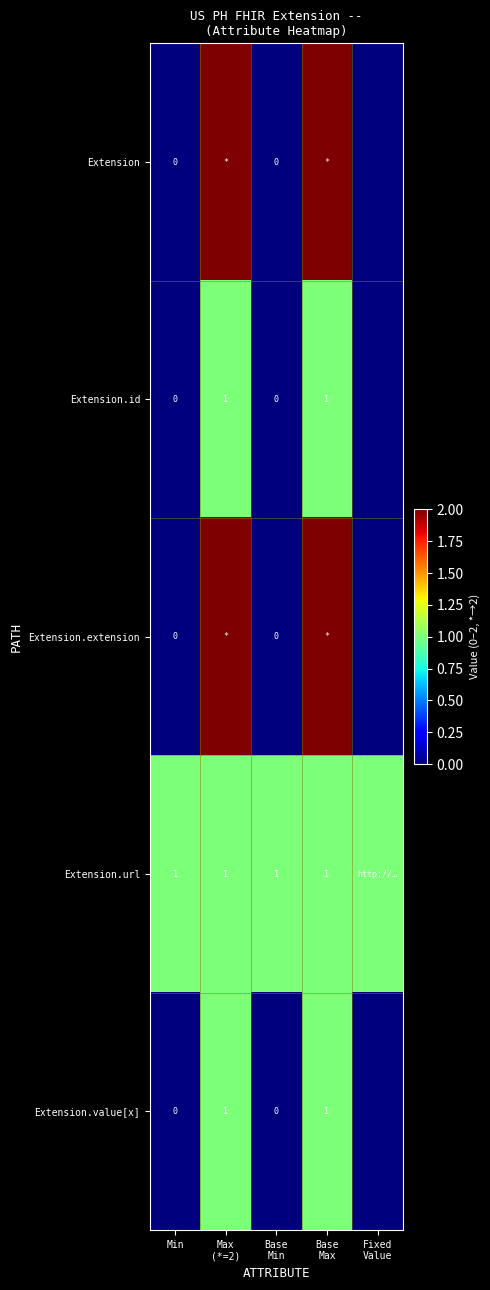

Which label corresponds to the largest value in the chart?

Max
(*=2)